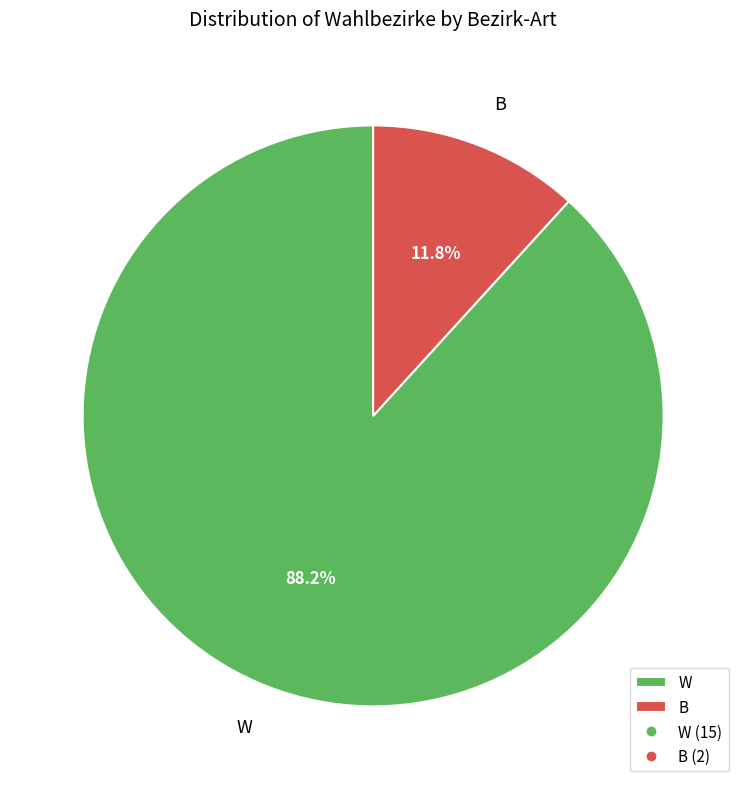

Which category has the biggest portion of the pie?

W